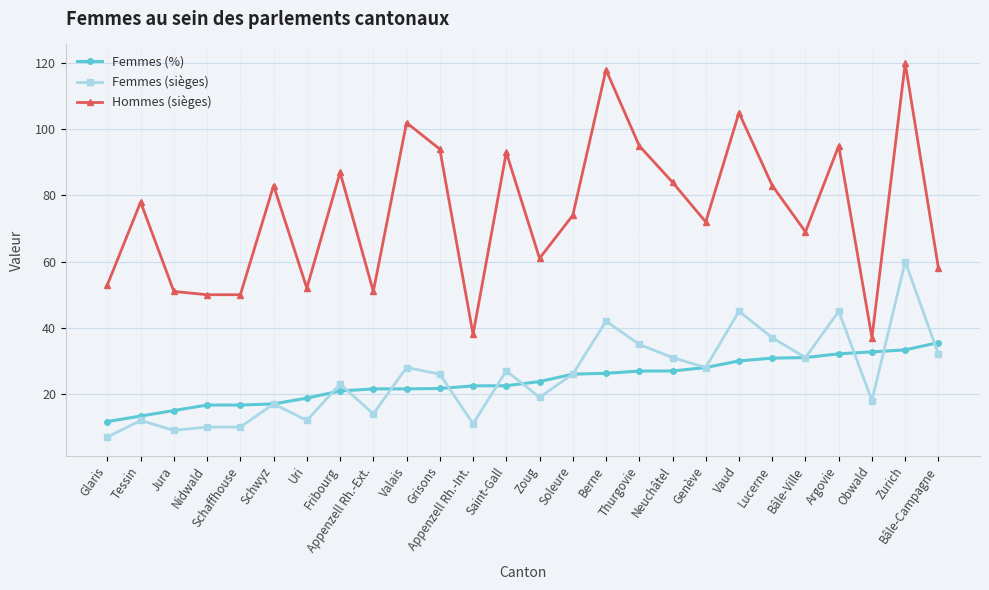

The value of Femmes (sièges) at Vaud is 45.0. True or false?

True